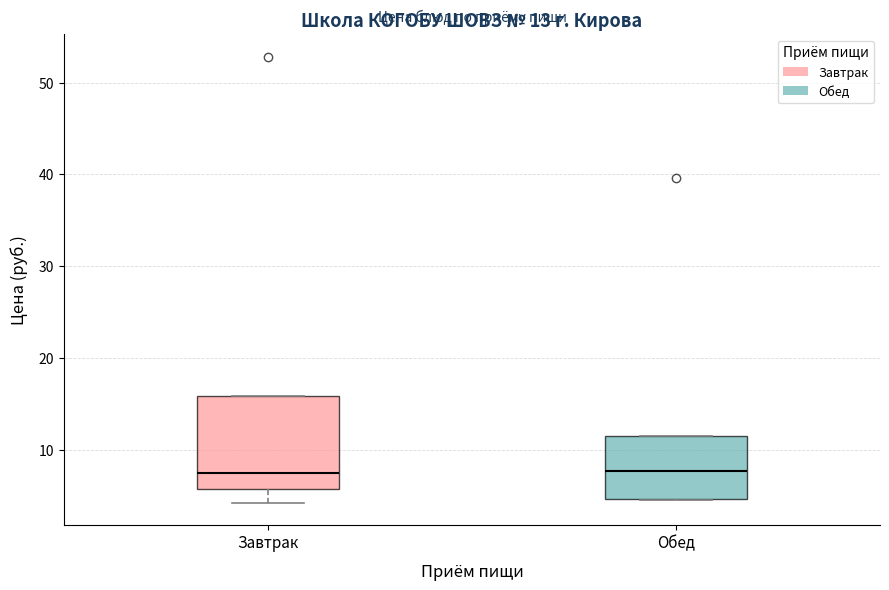

Comparing the boxes themselves (not the whiskers), which one is the tallest?

Завтрак